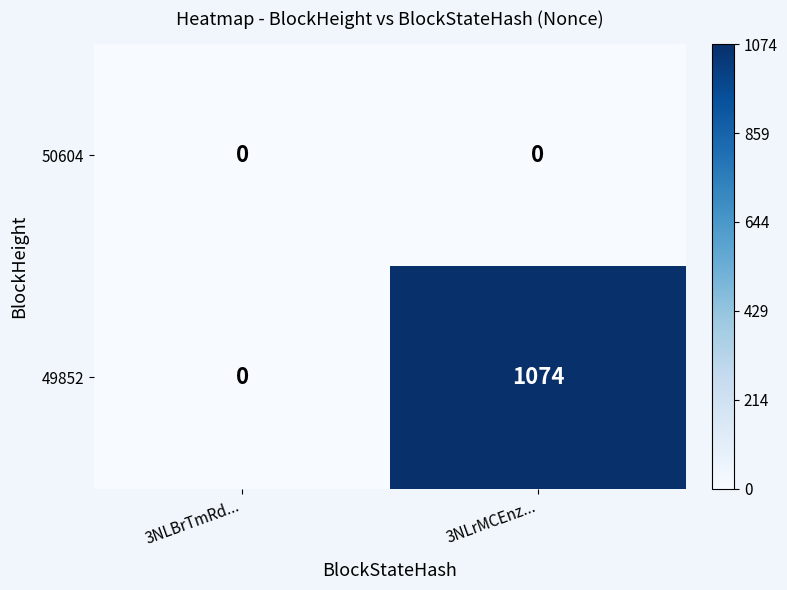

Count the number of categories in the chart.

2